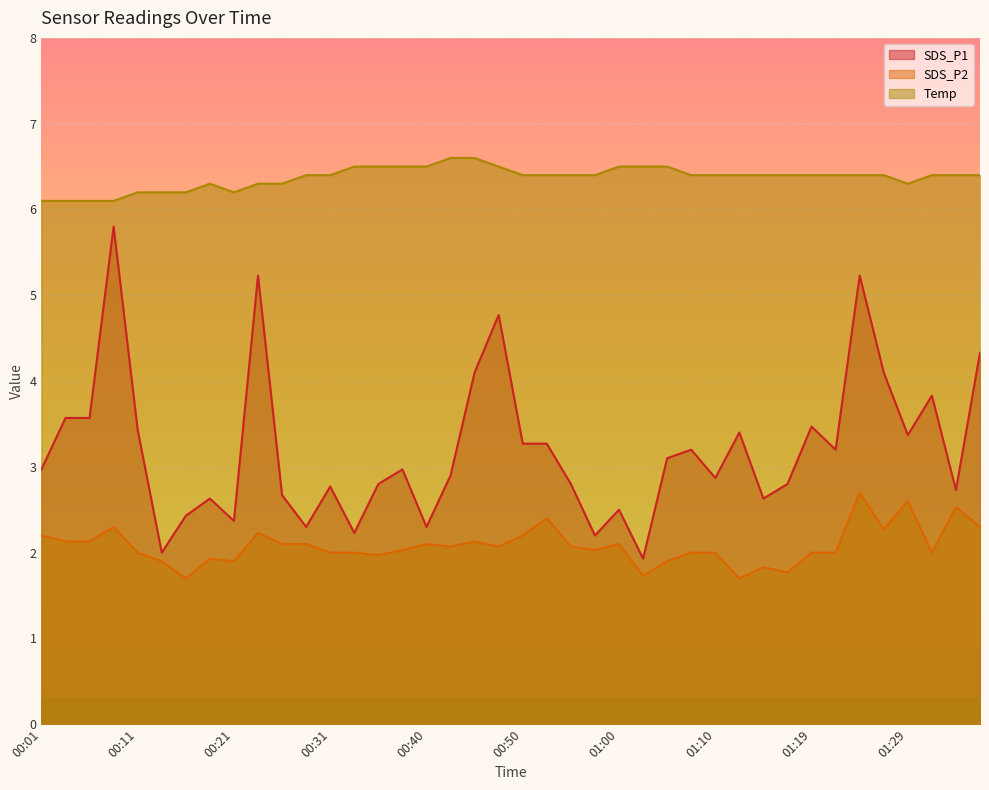

How many Temp values are between 6 and 7?

40